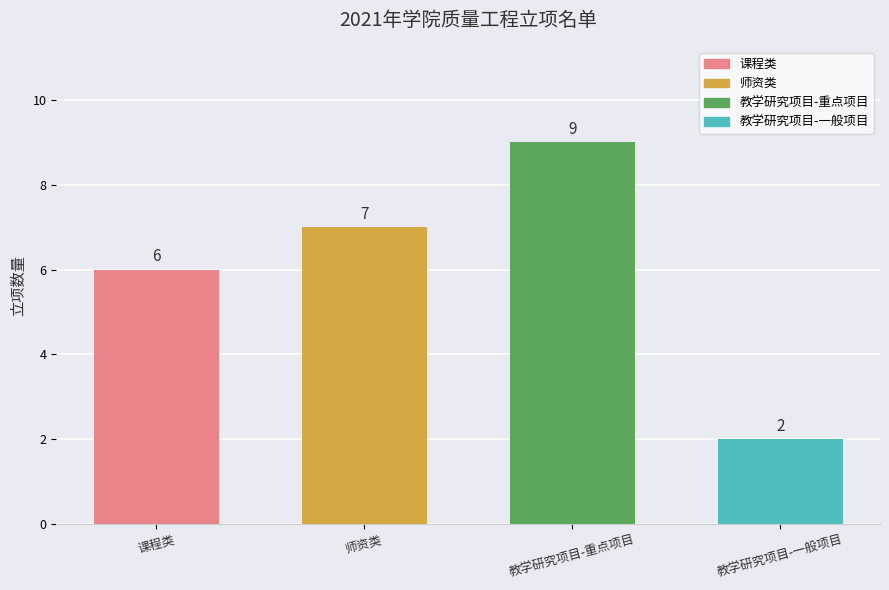

What is the difference between the values at 课程类 and 教学研究项目-一般项目?

4